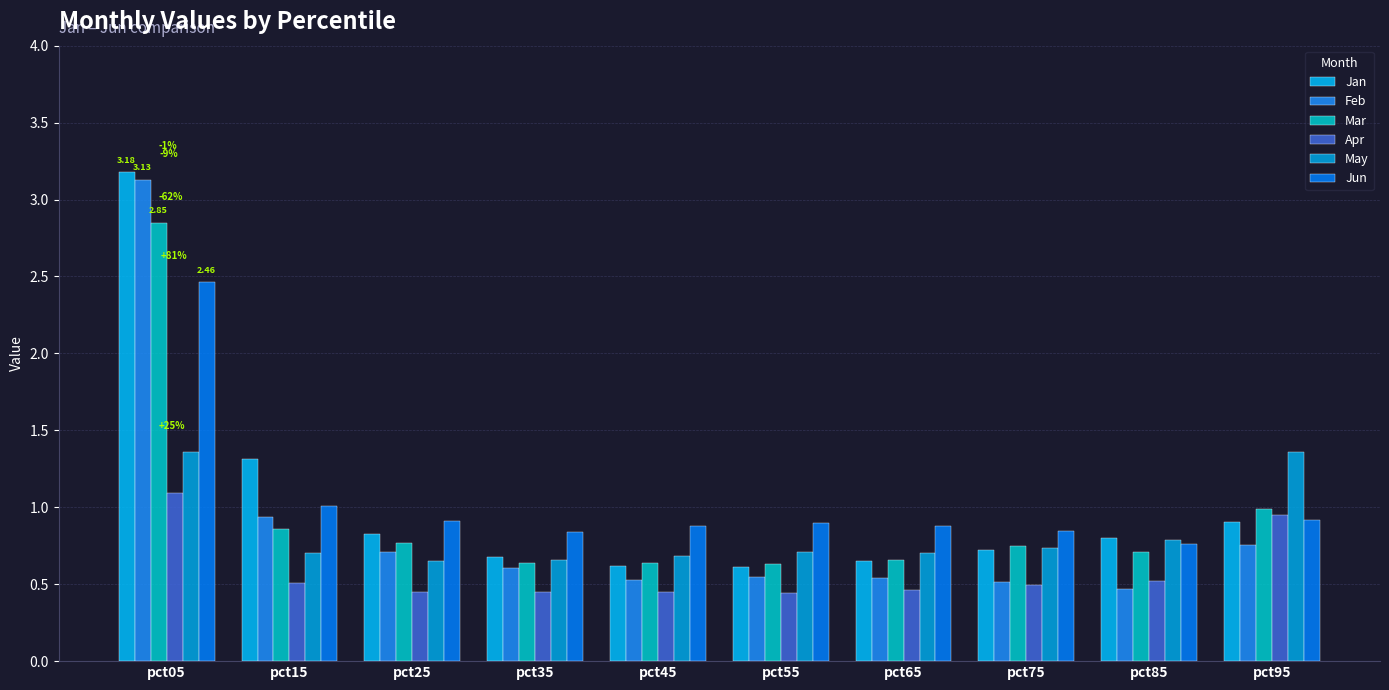

Is it true that May equals 2.3 at pct05?

False